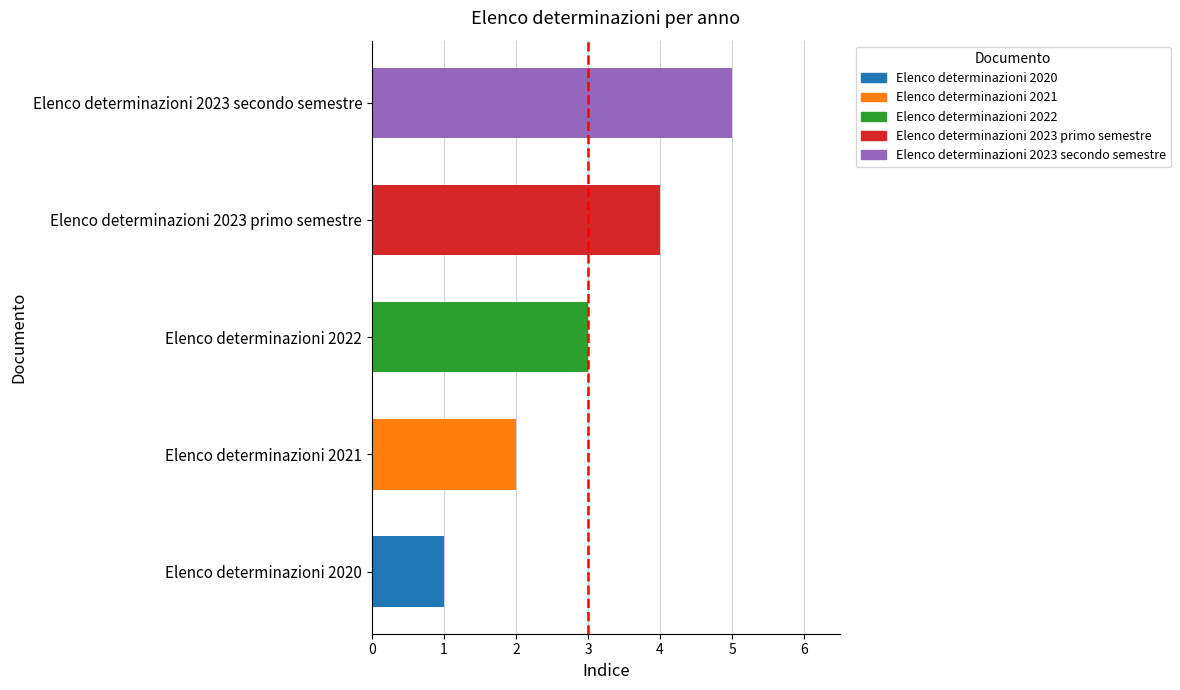

List the labels in order of value, smallest first.

Elenco determinazioni 2020, Elenco determinazioni 2021, Elenco determinazioni 2022, Elenco determinazioni 2023 primo semestre, Elenco determinazioni 2023 secondo semestre